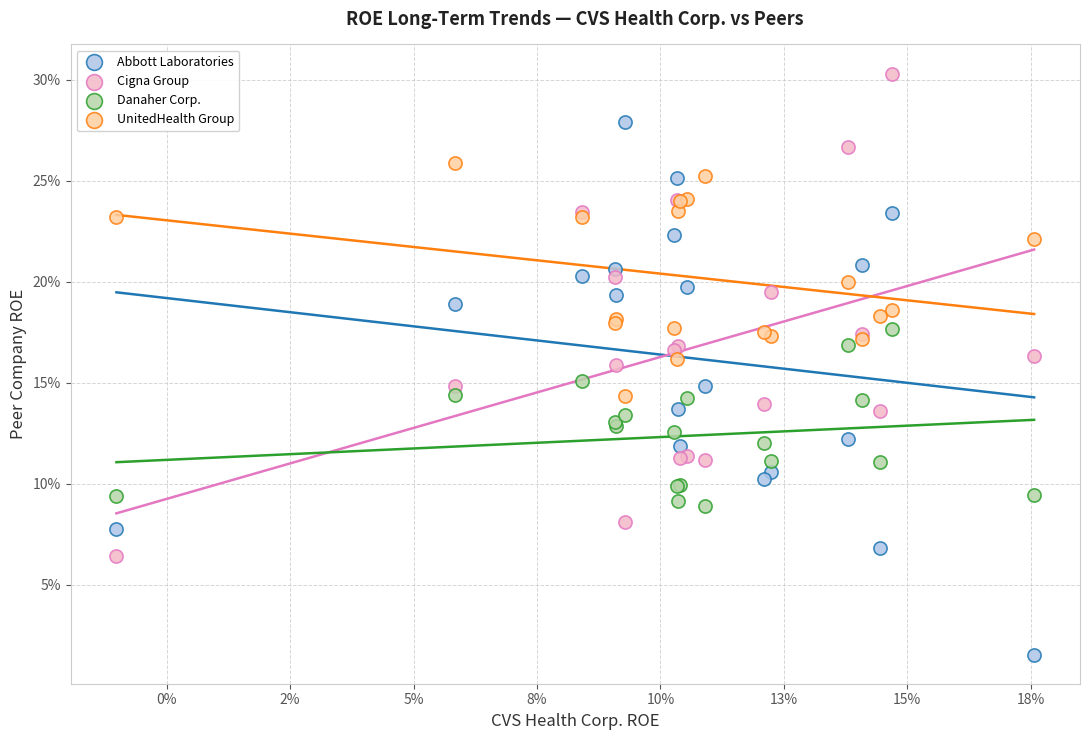

What are all the series names shown in the legend?

Abbott Laboratories, Cigna Group, Danaher Corp., UnitedHealth Group